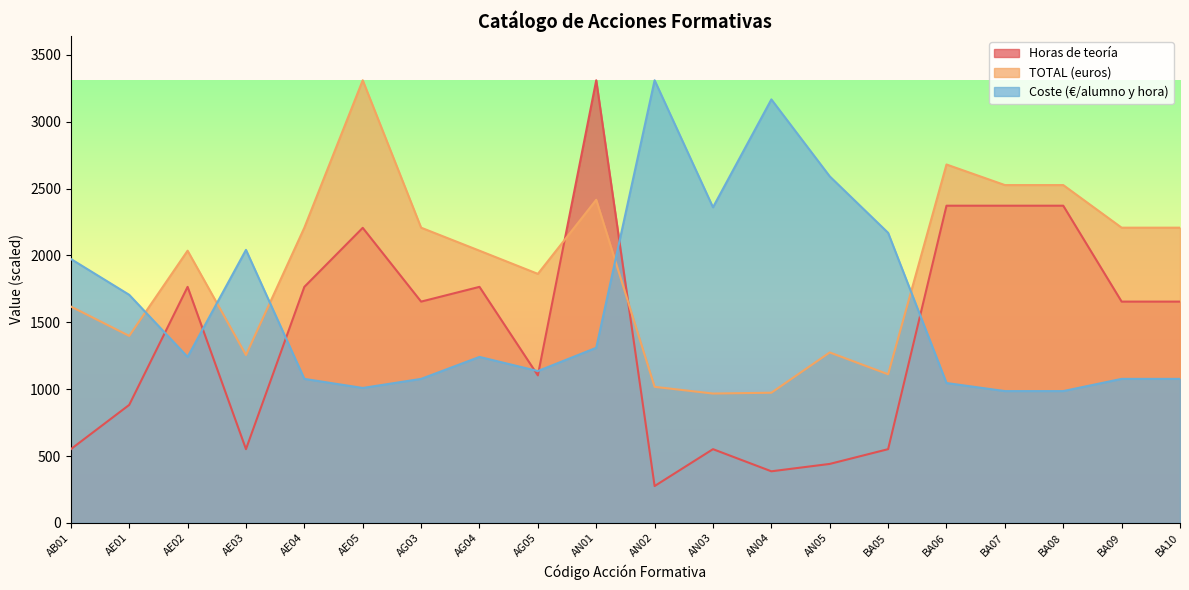

How many interior local valleys does the Coste (€/alumno y hora) series have?

4